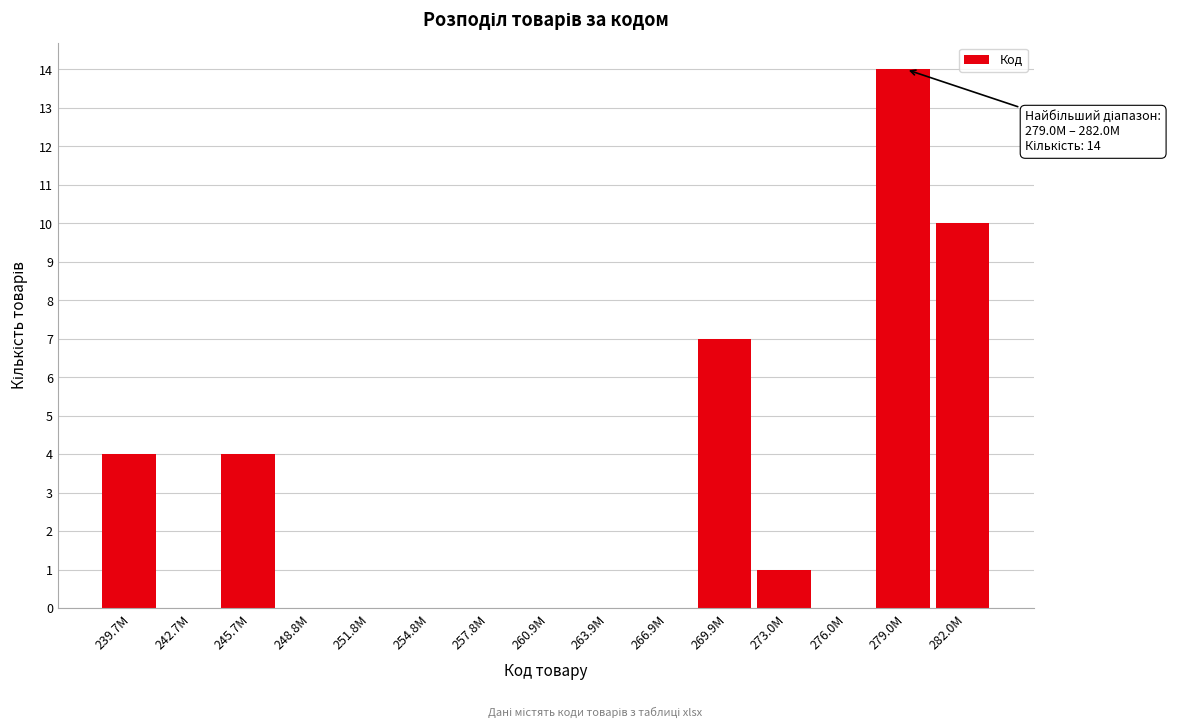

Reading right to left, what are all the values shown in this chart?

282.0M=10	279.0M=14	276.0M=0	273.0M=1	269.9M=7	266.9M=0	263.9M=0	260.9M=0	257.8M=0	254.8M=0	251.8M=0	248.8M=0	245.7M=4	242.7M=0	239.7M=4